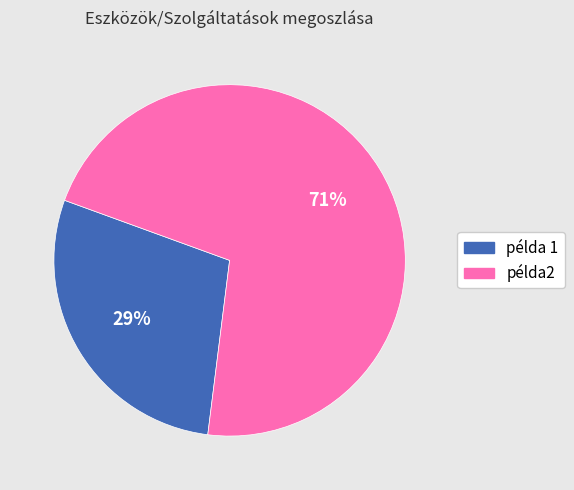

What is the largest slice in the pie chart?

példa2